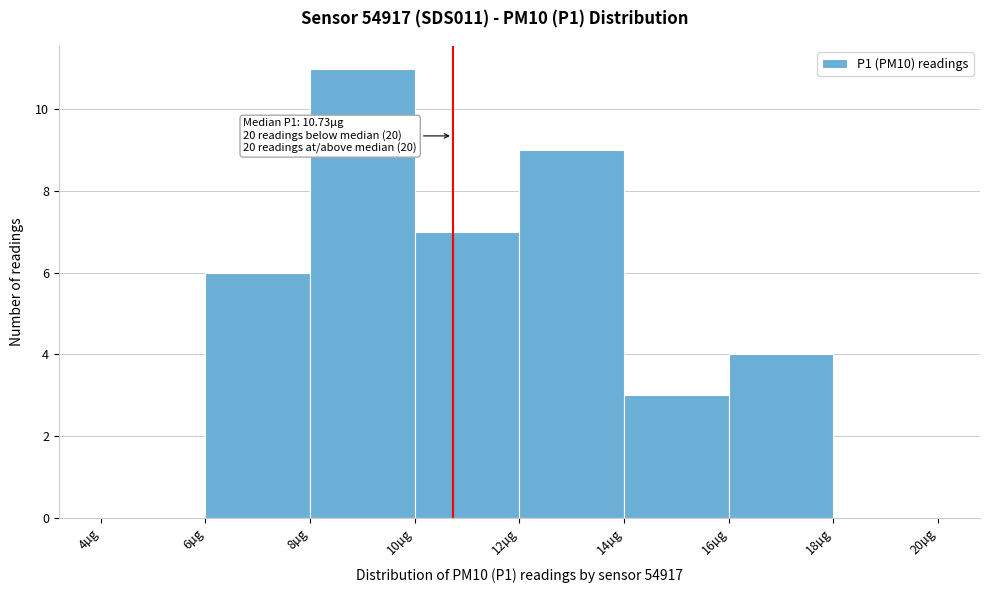

Which range on the x-axis has the tallest bar?

8 to 10